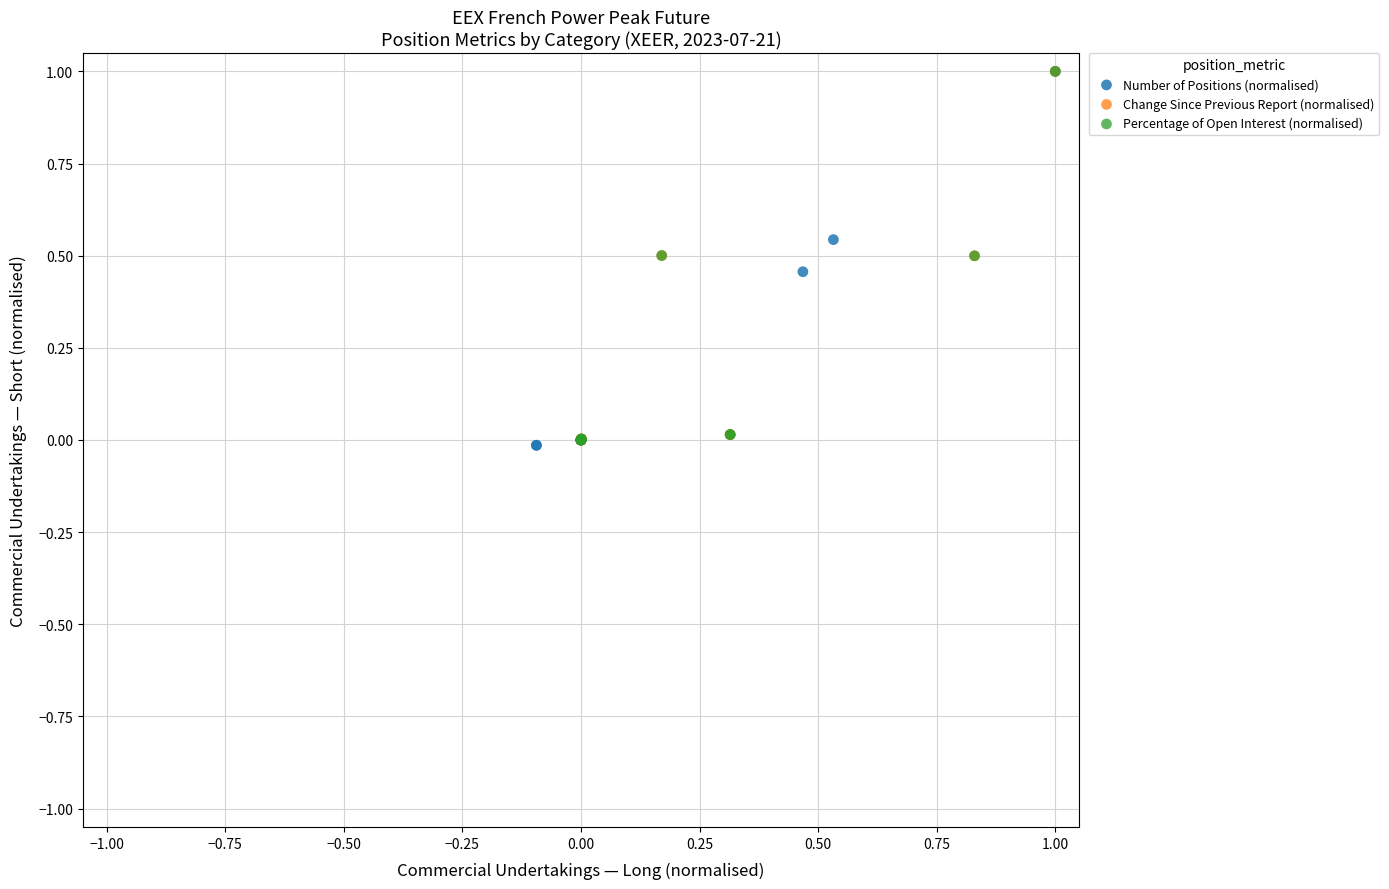

Which series has the widest spread of Y values?

Number of Positions (normalised)